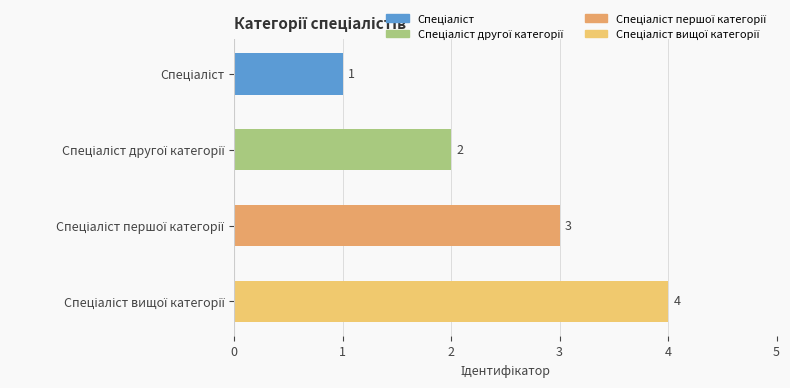

What is the difference between the maximum and second lowest values?

2